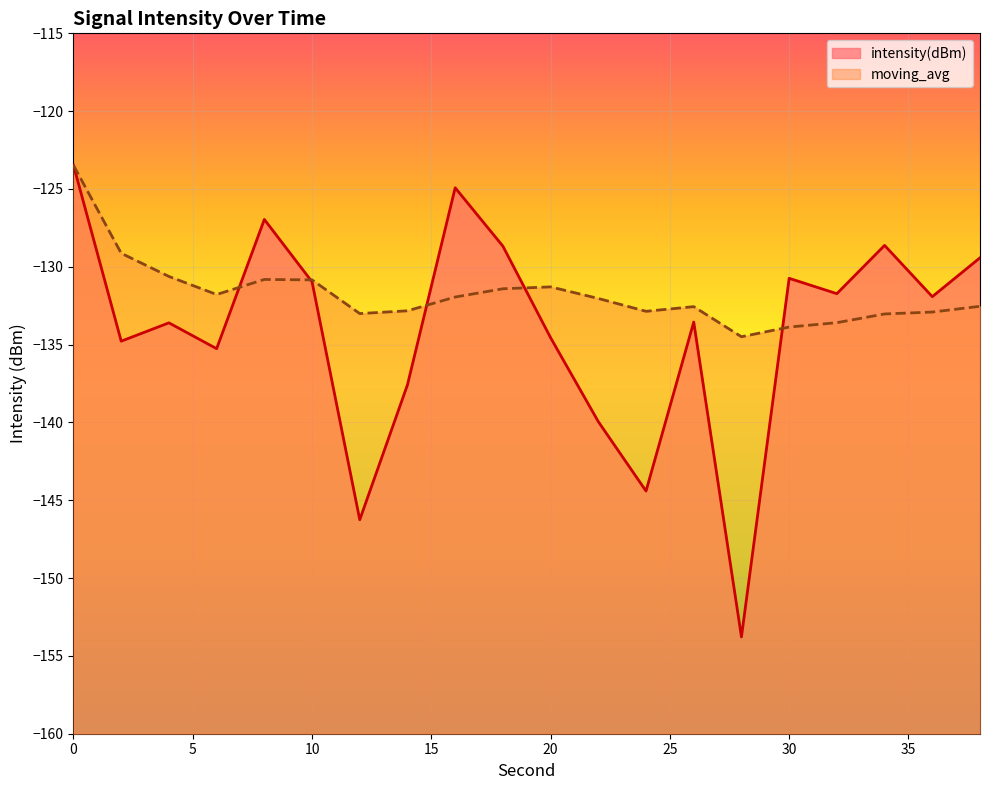

True or false: moving_avg and intensity(dBm) cross at least once.

True